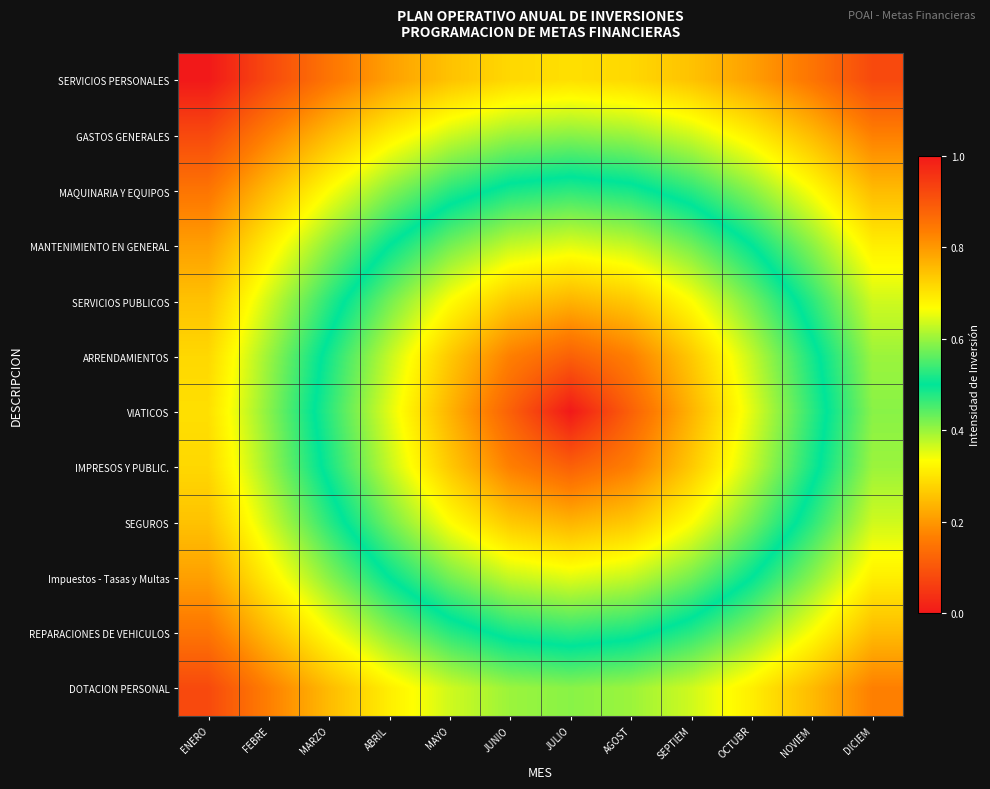

What is the spread (max minus min) of values at ENERO?

0.3